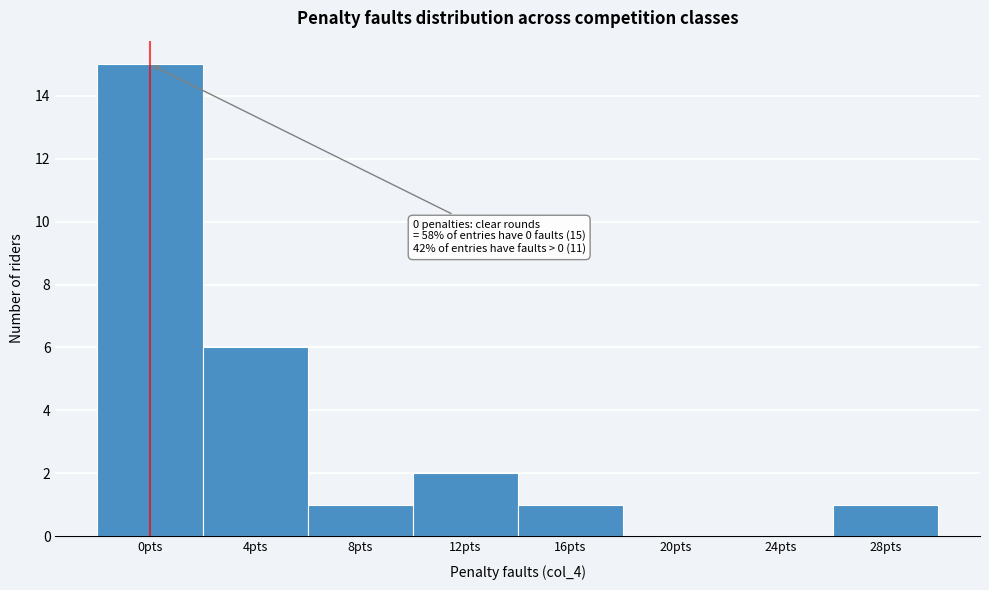

Which range on the x-axis has the tallest bar?

-2 to 2